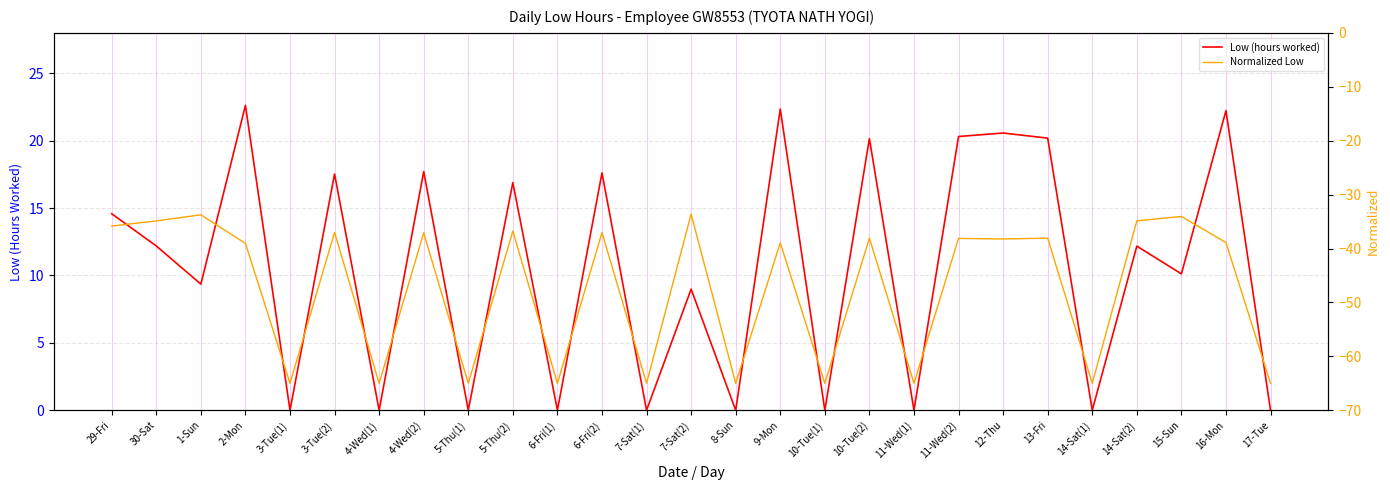

What is the difference between the maximum and minimum values in the Normalized Low series?

31.4